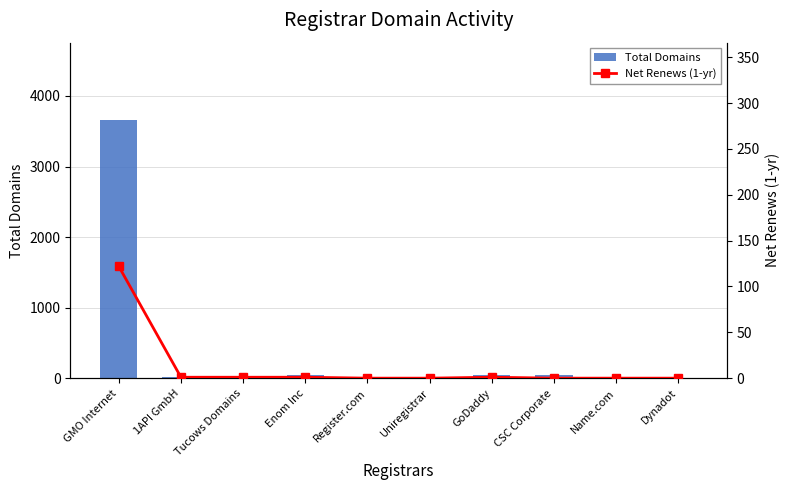

The Total Domains series shows 6 at 1API GmbH. True or false?

False